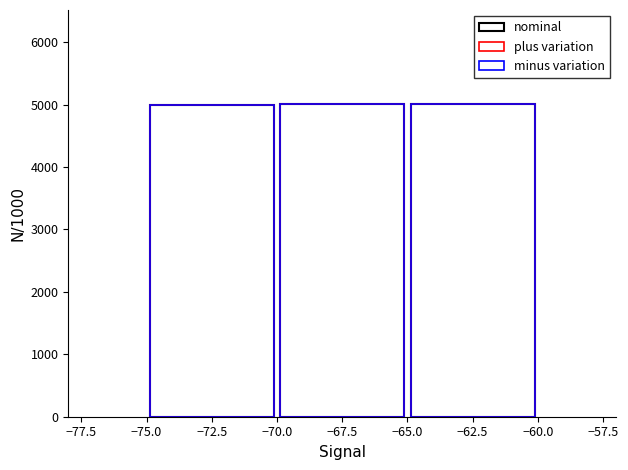

How many bars are there in each group?

3